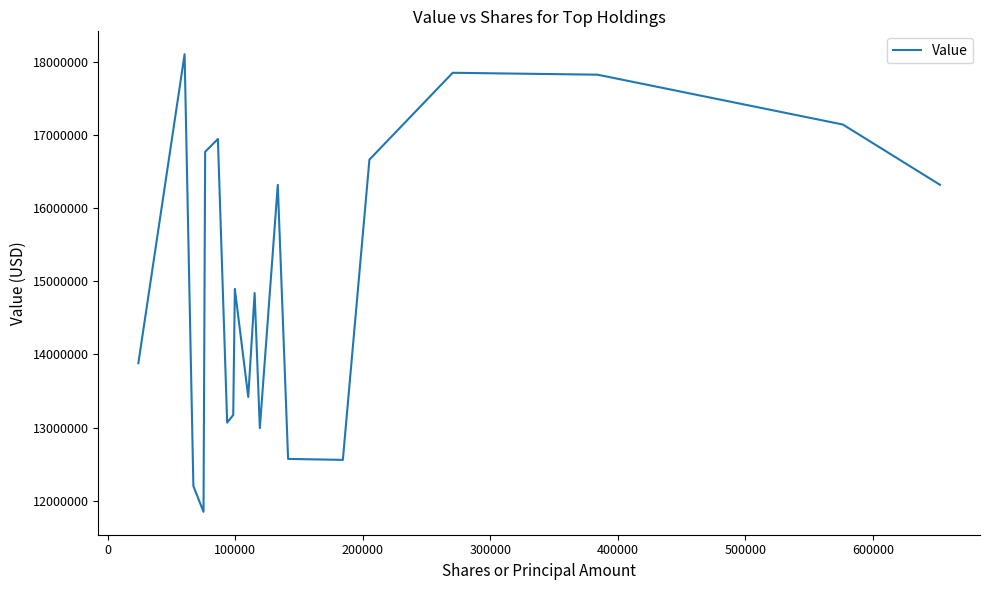

What is the smallest value displayed?

11847000